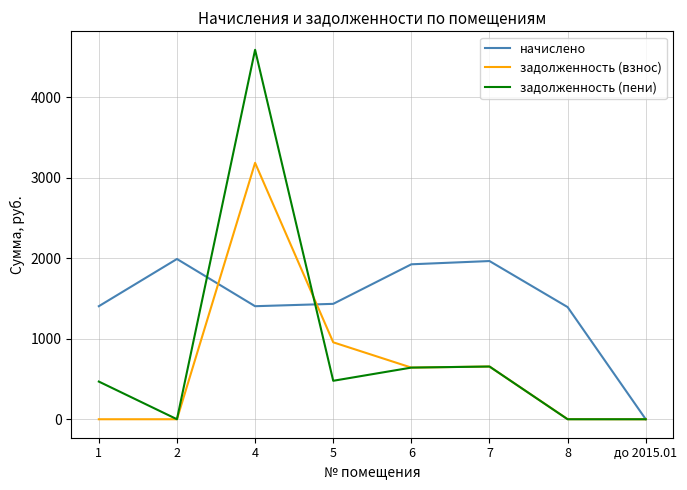

At which label does начислено reach its minimum?

до 2015.01